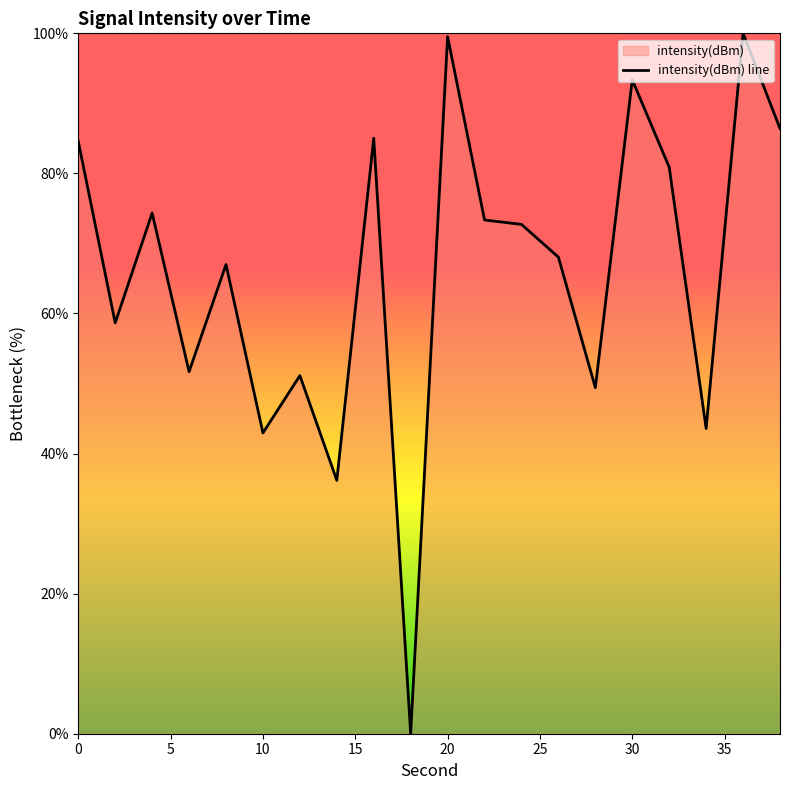

Is it true that the value at 2 is 102.9?

False